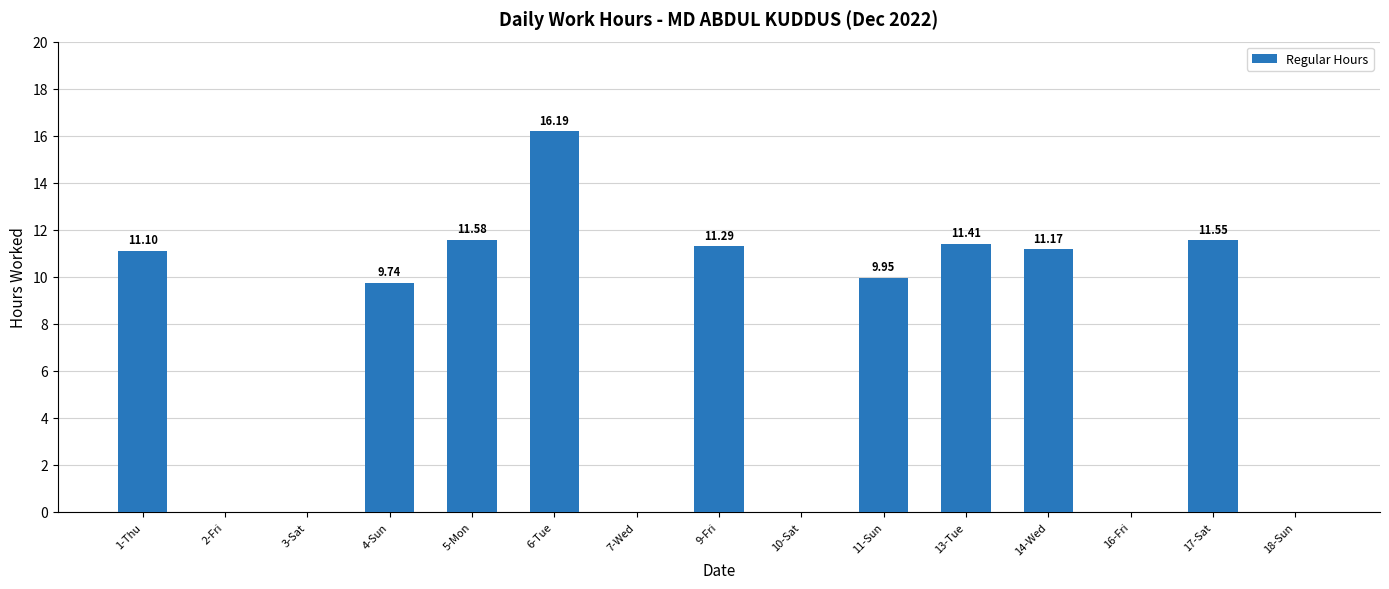

What is the change in value from 14-Wed to 16-Fri?

-11.2